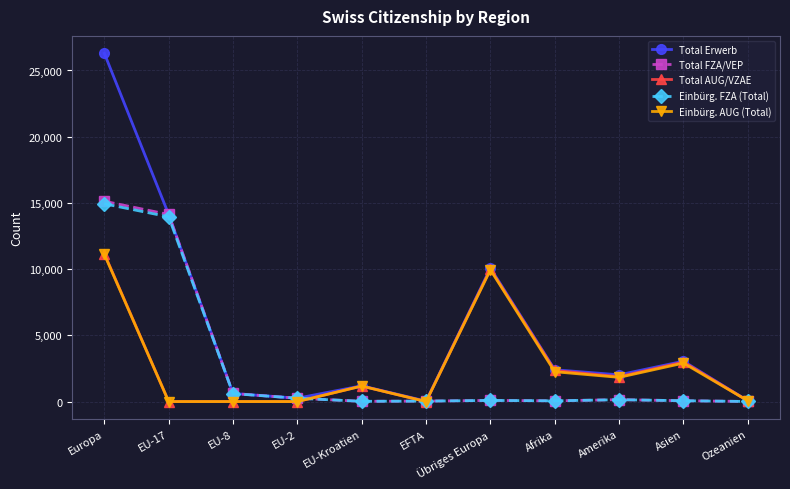

How many interior local valleys does the Total Erwerb series have?

3